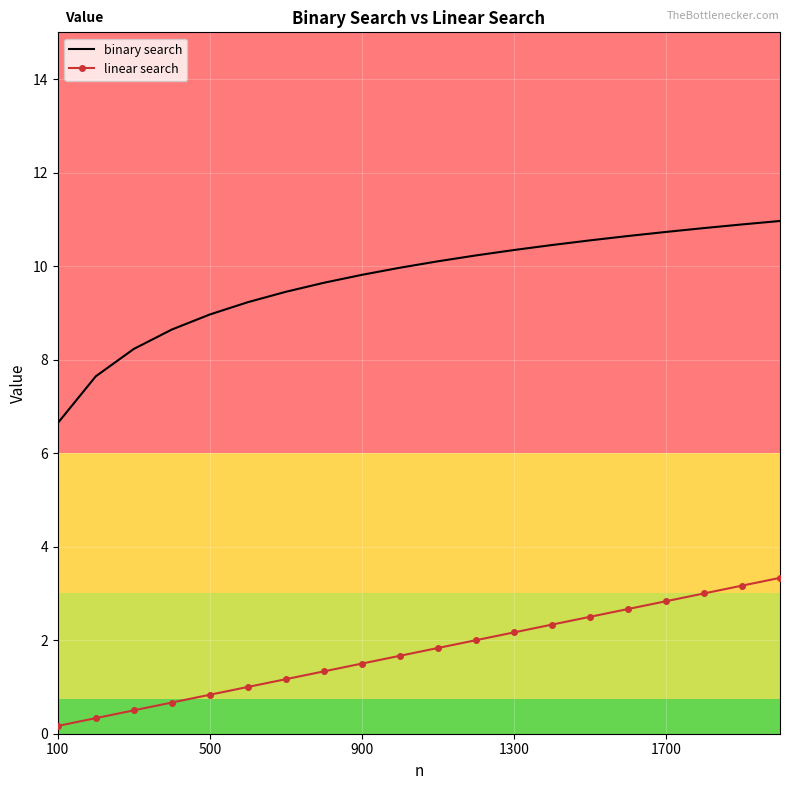

What is the minimum value for binary search?

6.6